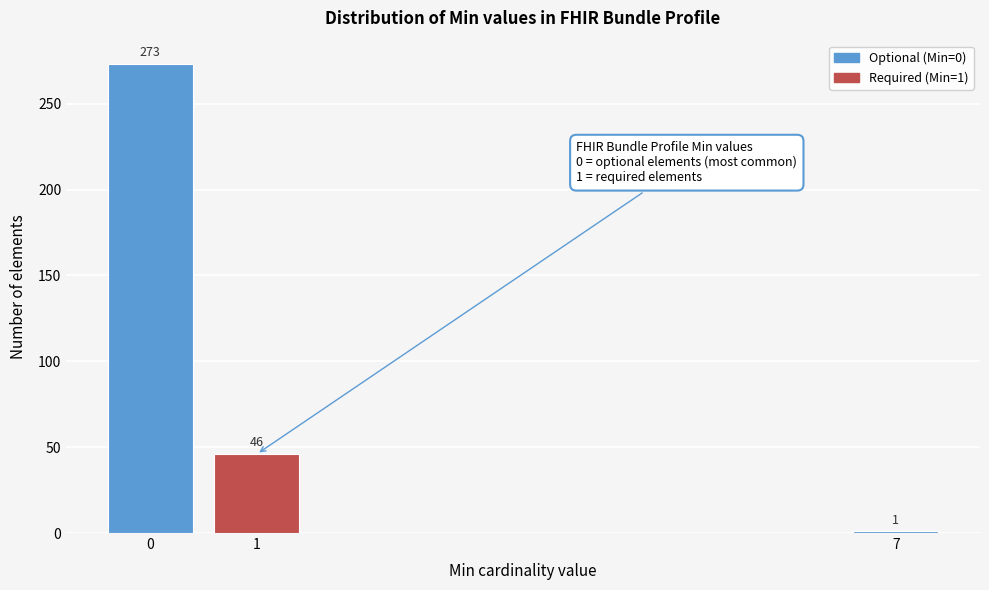

Reading left to right, extract all data points from this chart.

273	46	1